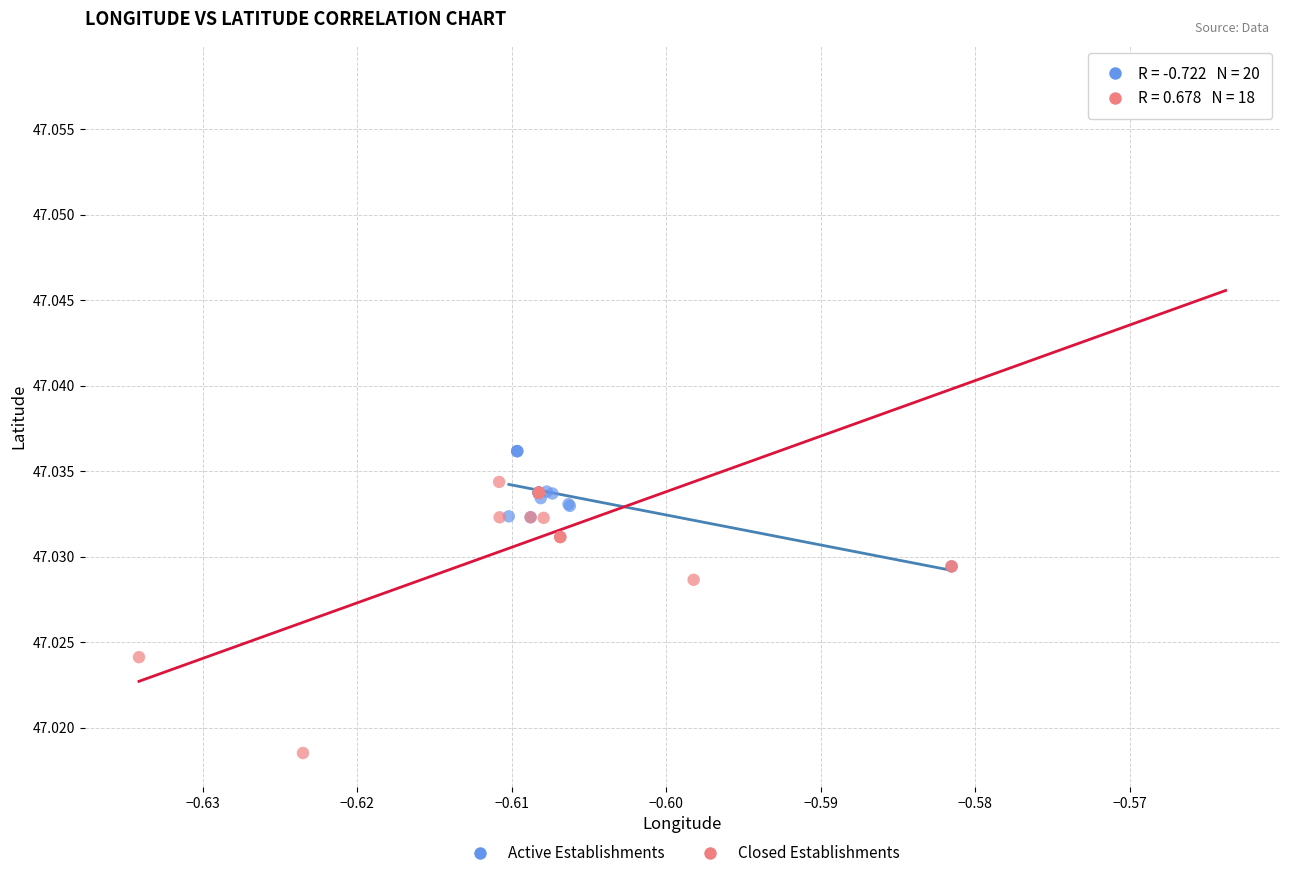

Which series has the largest Y range (max minus min)?

Closed Establishments